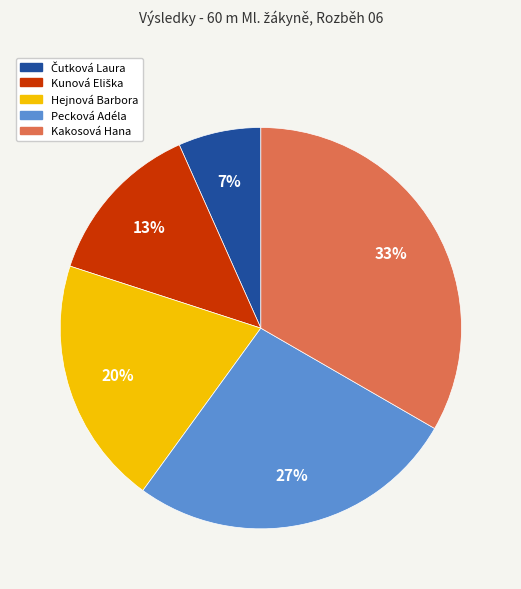

How many slices are in this pie chart?

5